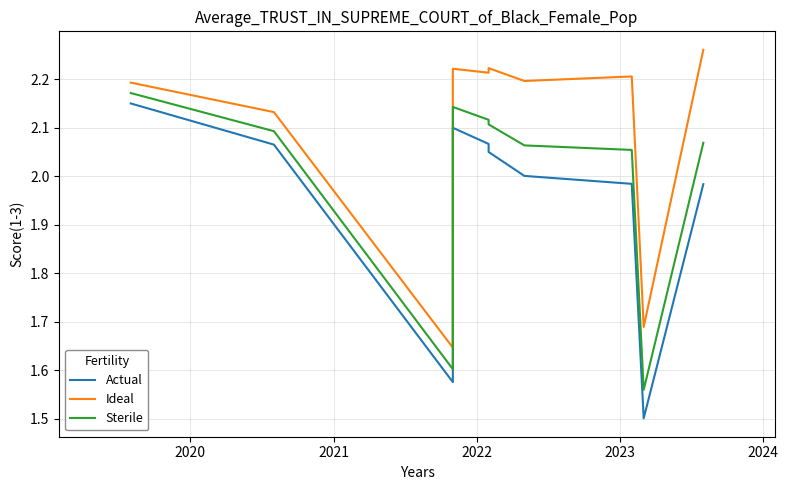

Which series has the largest total across all categories?

Ideal